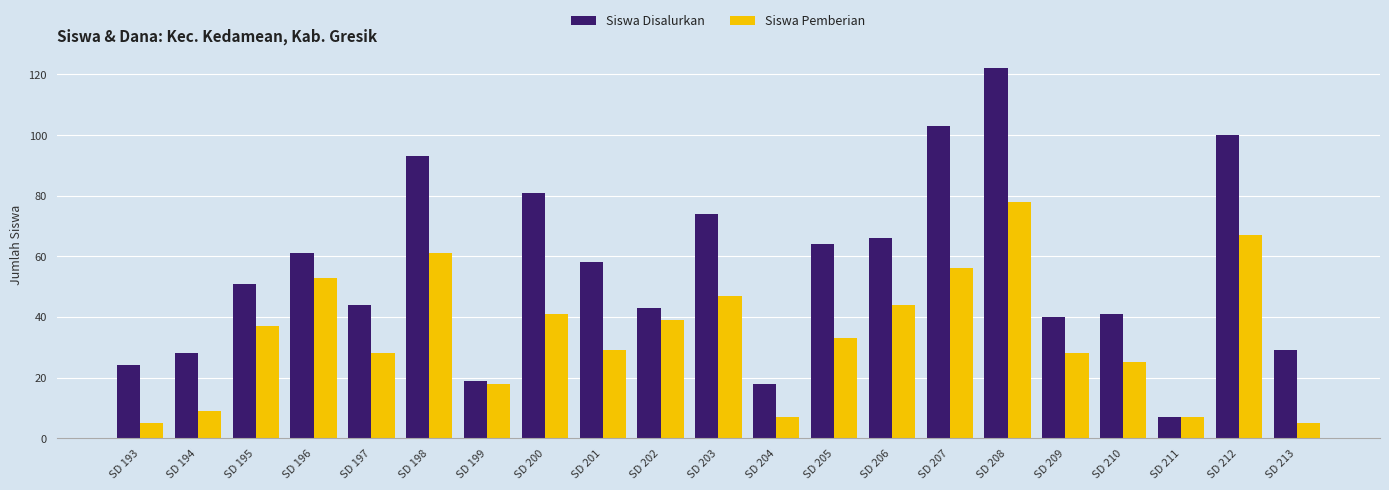

What is the sum of the Siswa Disalurkan values at SD 203 and SD 201?

132